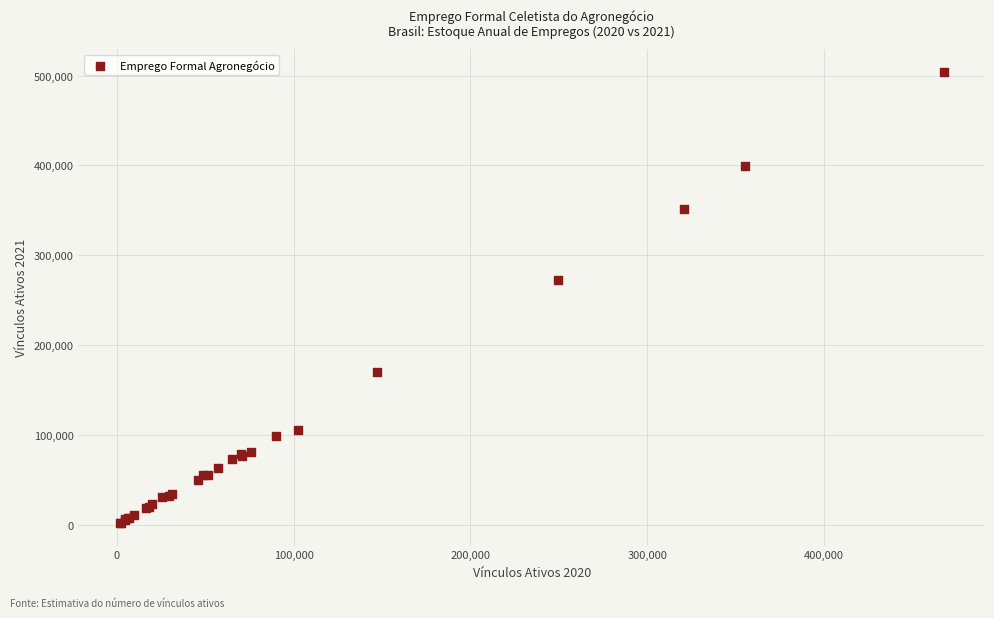

What Y value in the scatter plot is closest to 253027?

272461